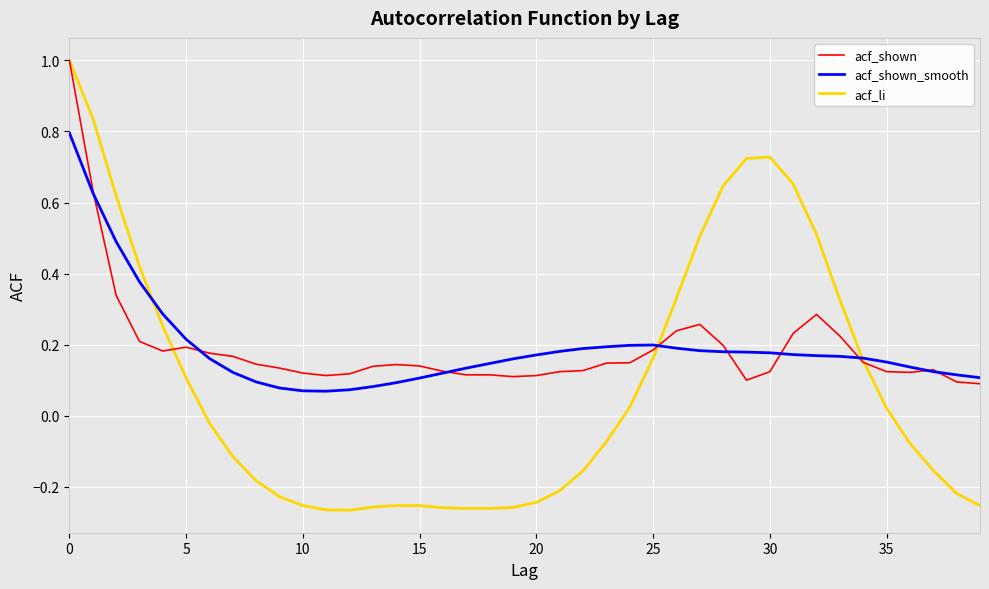

Which series has the largest range (max minus min)?

acf_li